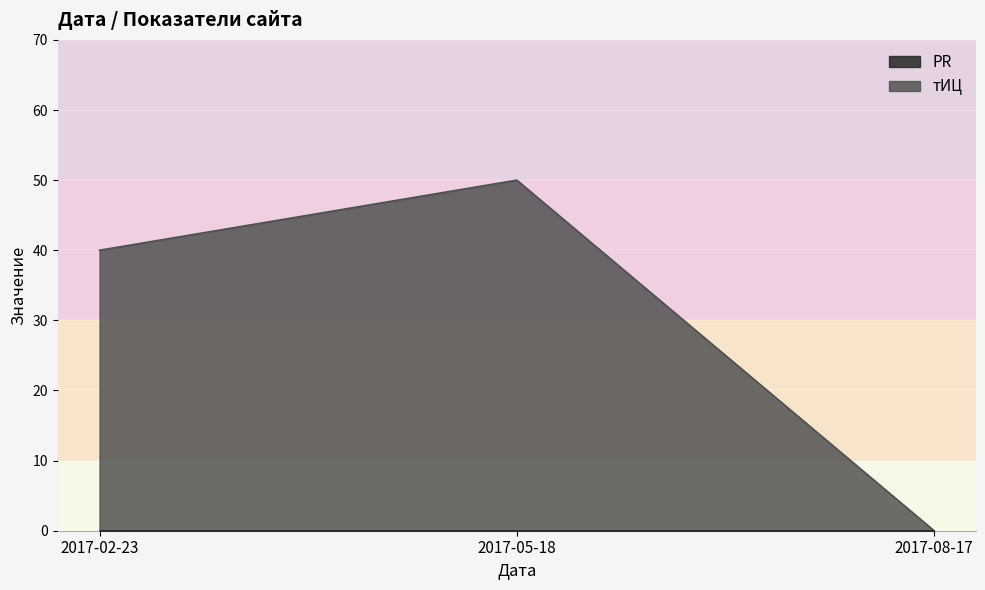

How many values are below 40?

1